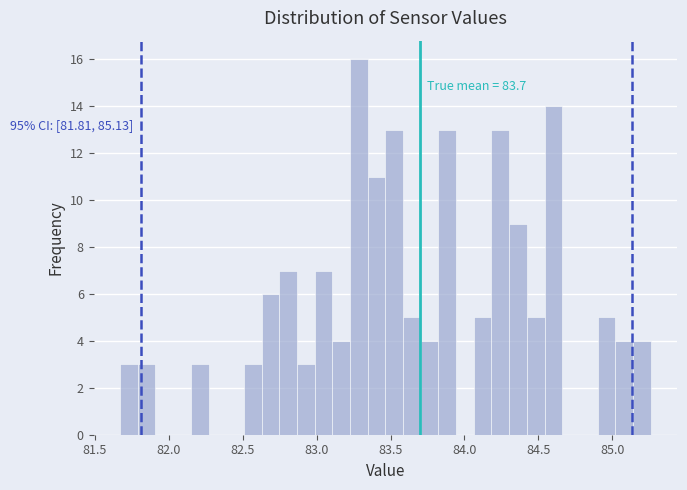

Around what value on the x-axis is the tallest bar? Give the approximate position of its centre, as read against the axis.

83.30